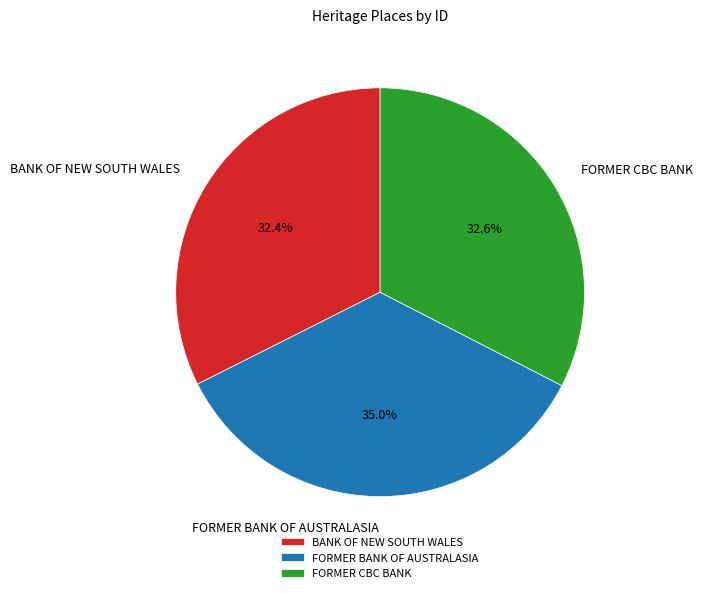

True or false: BANK OF NEW SOUTH WALES accounts for 25% of the total.

False